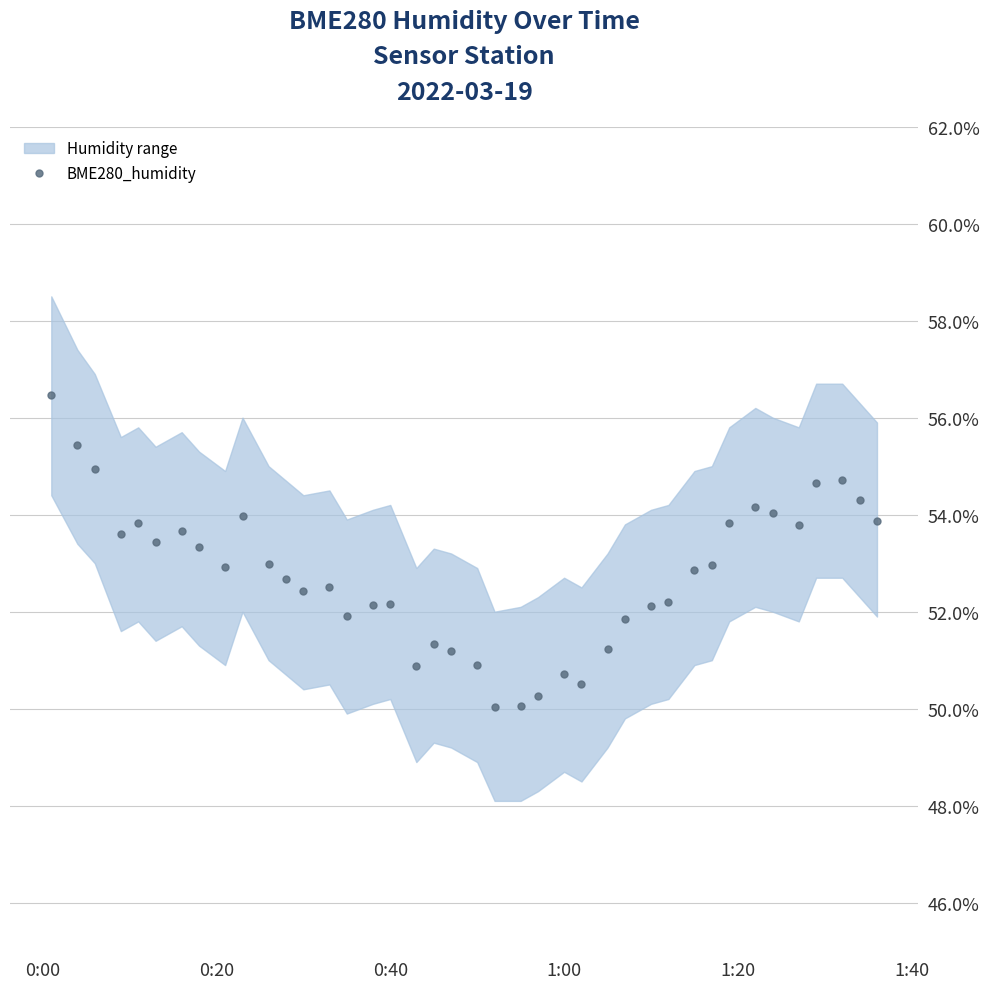

How many lines are shown in the chart?

1